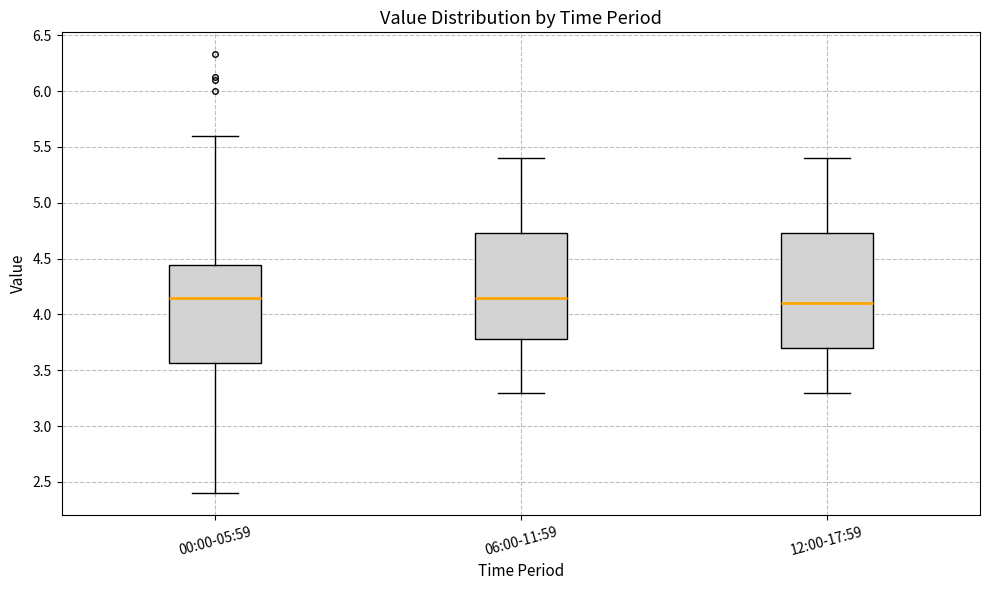

Reading left to right, transcribe this box plot: for each box, give where its median line is, the range the box spans, and where its two whiskers end, as read against the y-axis. The values are not printed on the chart, so give them approximately, as read against the axis.

00:00-05:59: median 4.15, box 3.55 to 4.45, whiskers 2.40 to 5.60
06:00-11:59: median 4.15, box 3.80 to 4.75, whiskers 3.30 to 5.40
12:00-17:59: median 4.10, box 3.70 to 4.75, whiskers 3.30 to 5.40